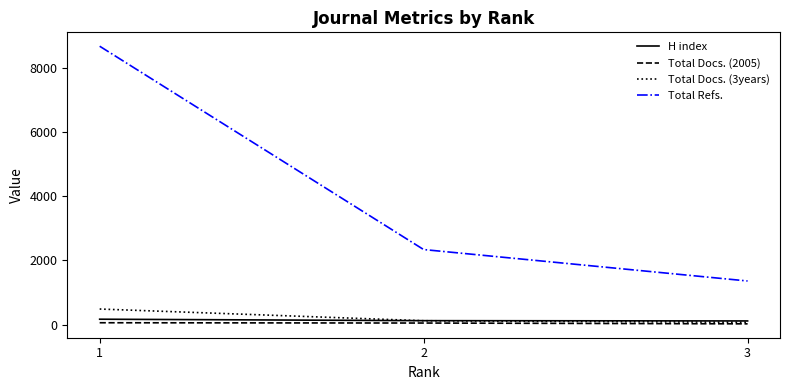

Which series has the largest total across all categories?

Total Refs.